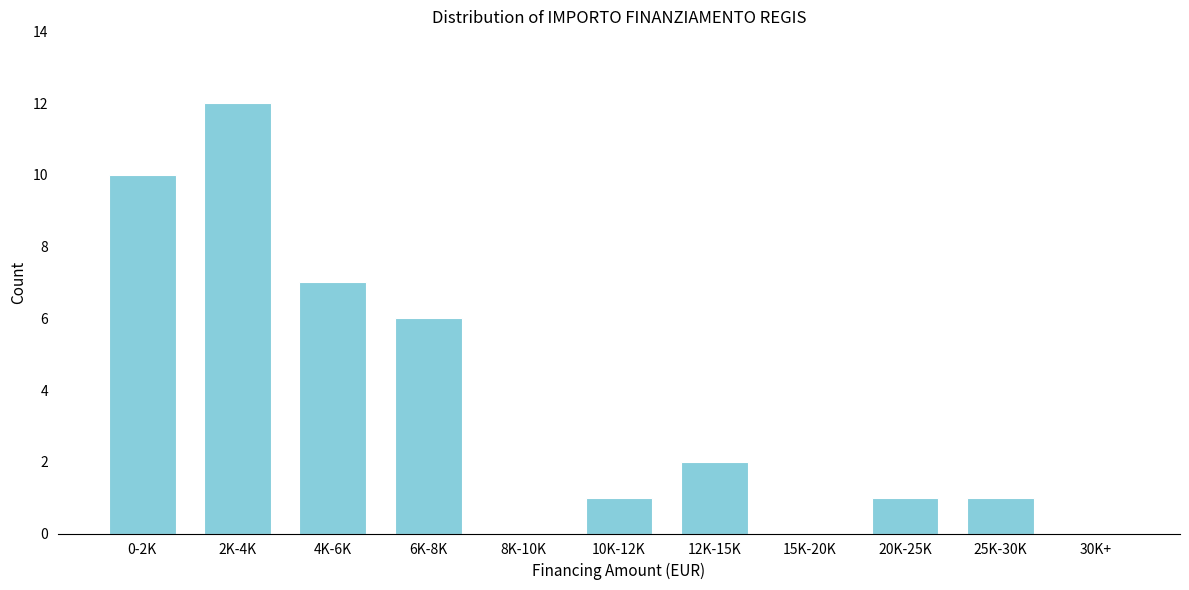

Reading left to right, what are all the values shown in this chart?

0-2K=10	2K-4K=12	4K-6K=7	6K-8K=6	8K-10K=0	10K-12K=1	12K-15K=2	15K-20K=0	20K-25K=1	25K-30K=1	30K+=0